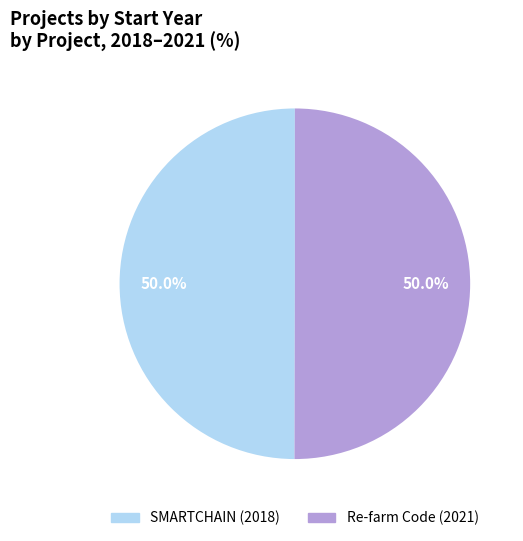

What percentage do Re-farm Code (2021) and SMARTCHAIN (2018) together represent?

100.0%